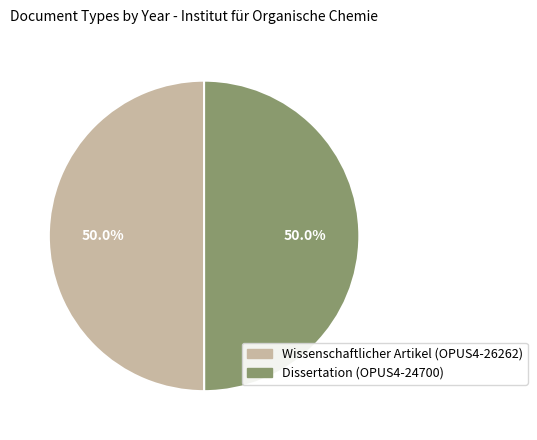

Approximately how many times larger is the value at Dissertation (OPUS4-24700) compared to Wissenschaftlicher Artikel (OPUS4-26262)?

1.0